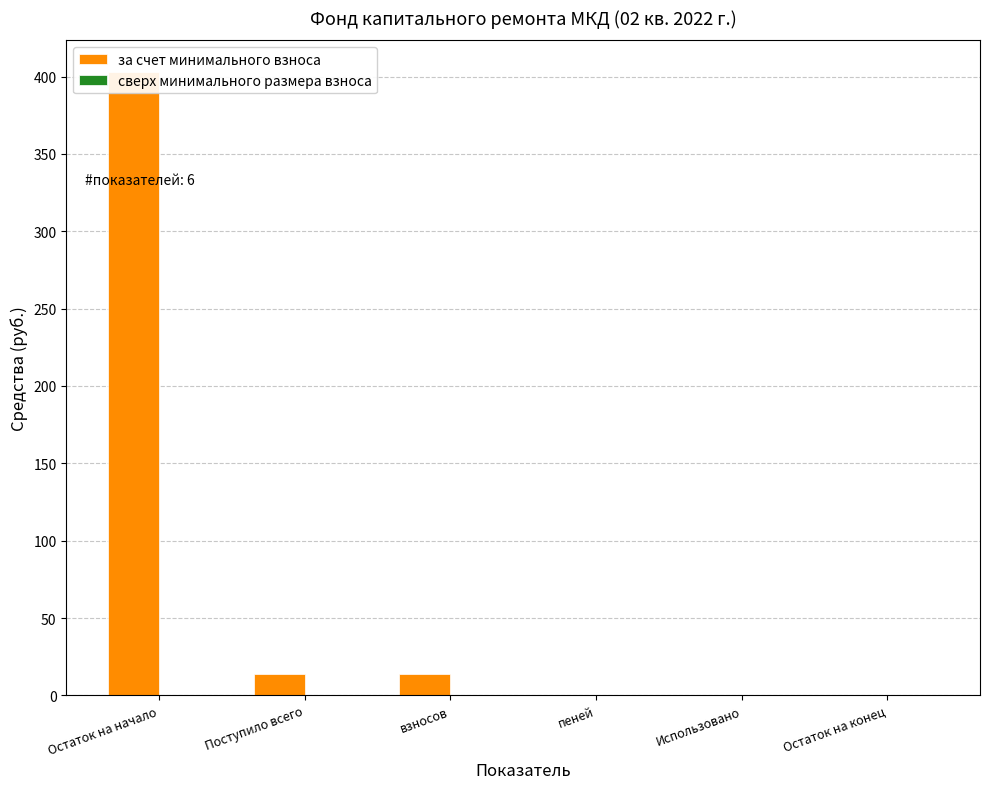

What is the label of the 2nd bar from the right?

Использовано